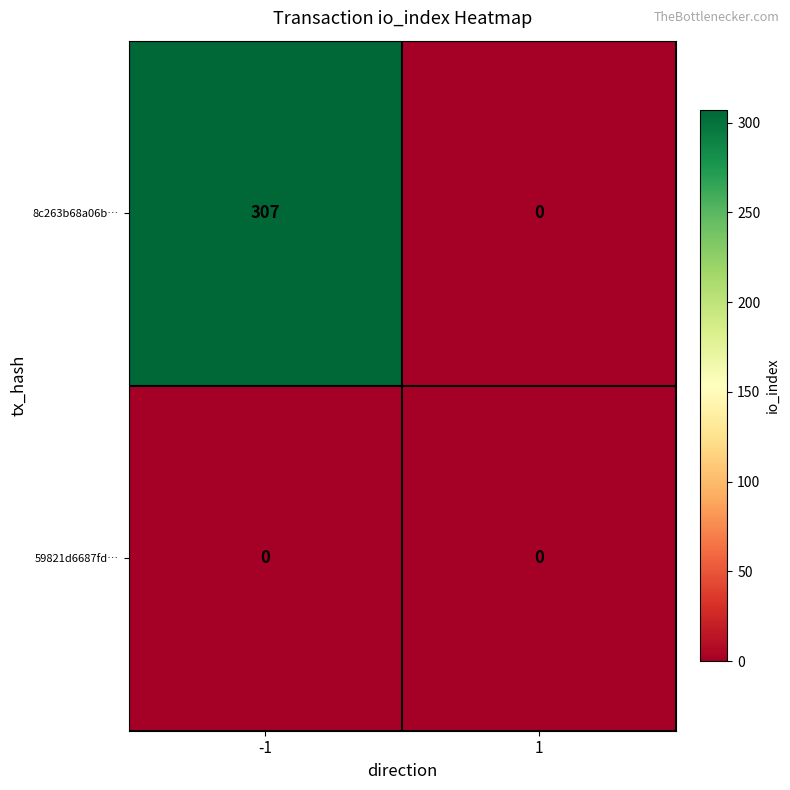

Which series has the largest total across all categories?

8c263b68a06b…